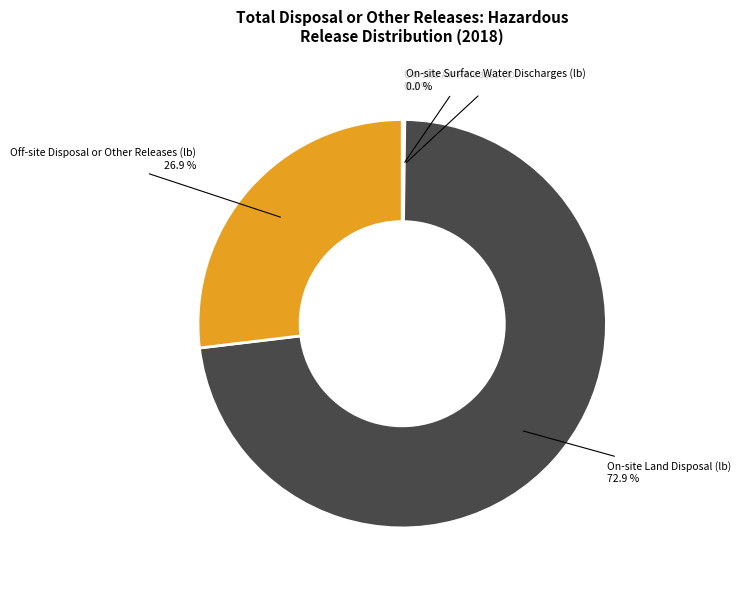

What percentage is the Off-site Disposal or Other Releases (lb) slice, to the nearest percent?

27%